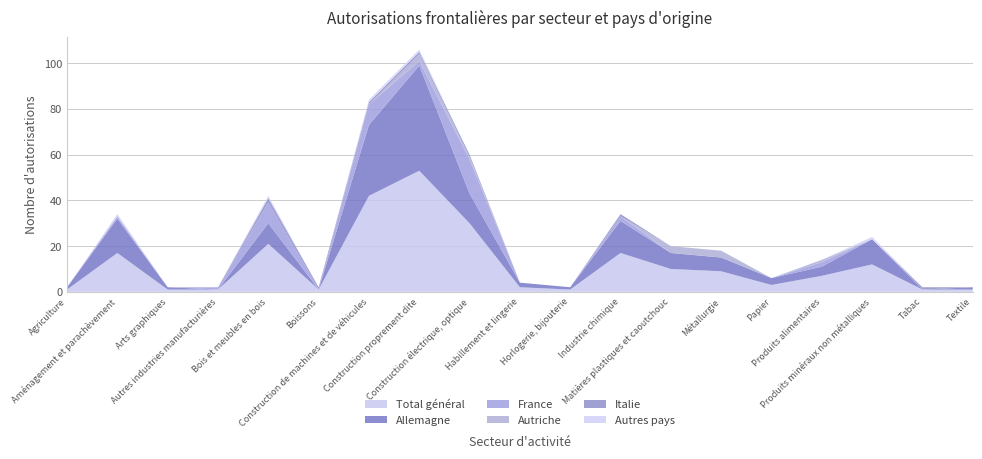

Reading left to right, extract all data points from this chart.

Total général: 1	17	1	1	21	1	42	53	30	2	1	17	10	9	3	7	12	1	1
Allemagne: 1	15	1	0	9	0	31	46	13	2	1	14	7	6	3	4	11	0	1
France: 0	1	0	1	9	0	9	2	15	0	0	2	0	0	0	2	0	0	0
Autriche: 0	0	0	0	0	0	0	3	1	0	0	0	3	3	0	1	0	0	0
Italie: 0	0	0	0	2	1	1	1	1	0	0	1	0	0	0	0	0	1	0
Autres pays: 0	1	0	0	1	0	1	1	0	0	0	0	0	0	0	0	1	0	0